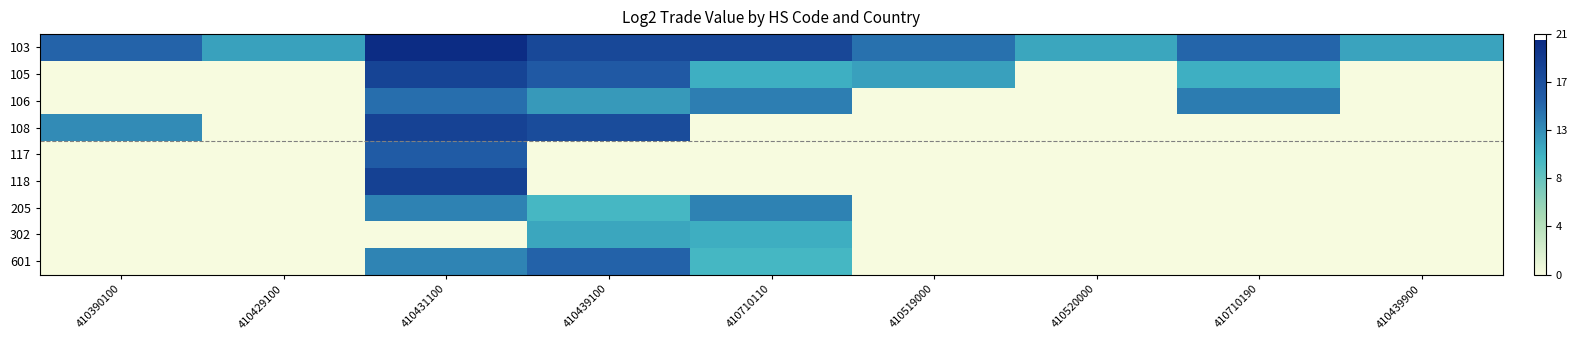

What is the total value across all series at 410439100?

98.6